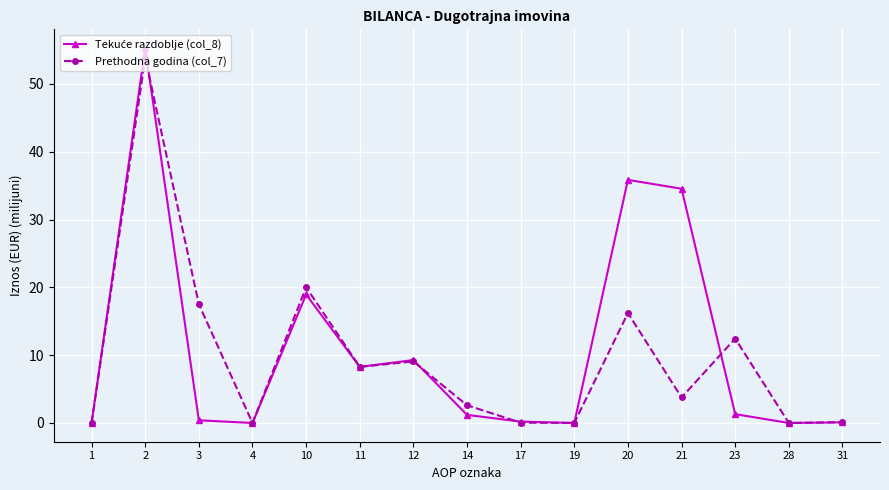

At which category is the sum across all series the highest?

2